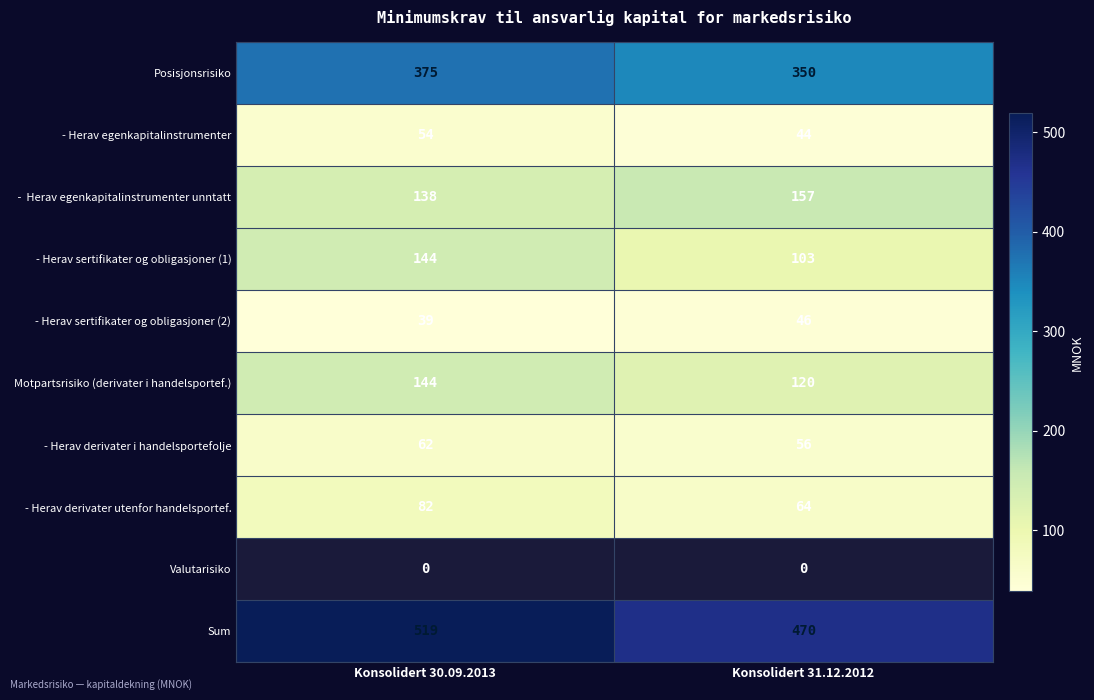

What is the difference between the Sum values at Konsolidert 30.09.2013 and Konsolidert 31.12.2012?

49